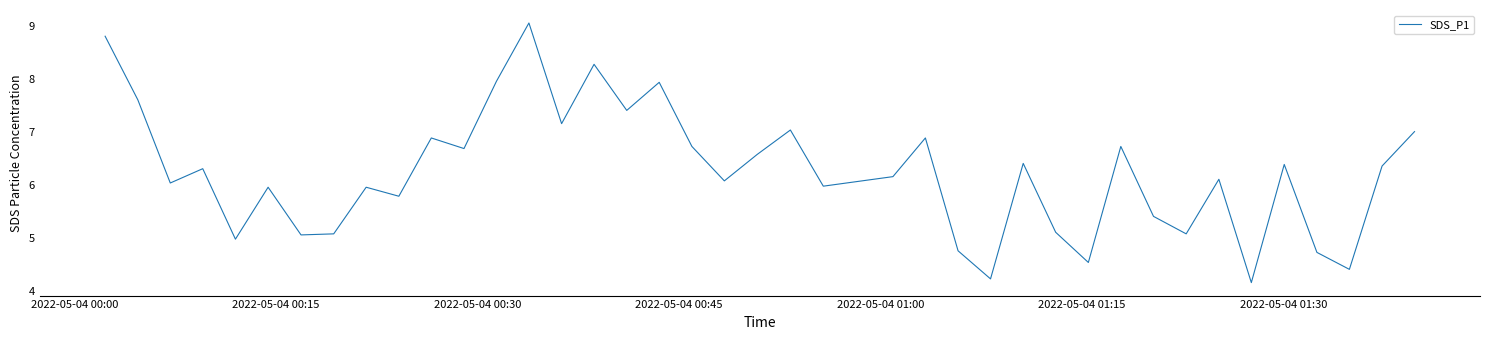

What is the difference between the maximum and minimum values?

4.9